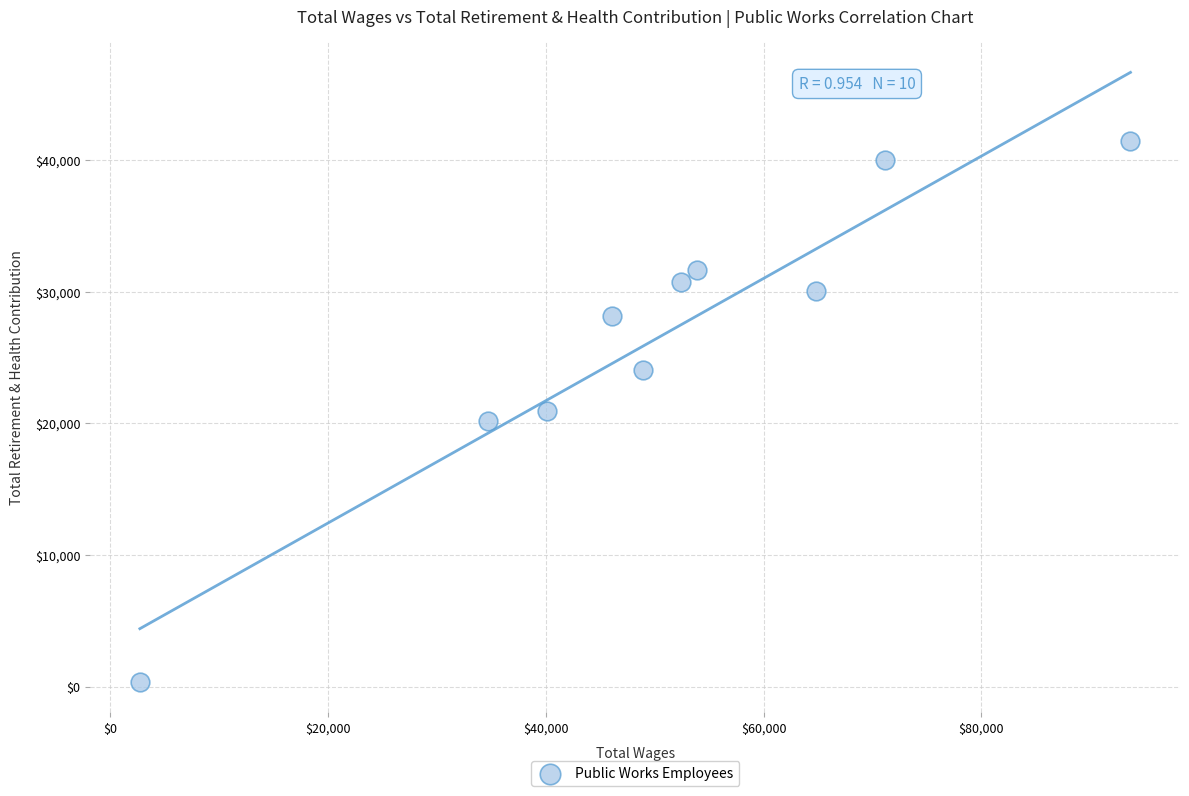

What is the range of X values (max minus min)?

90970